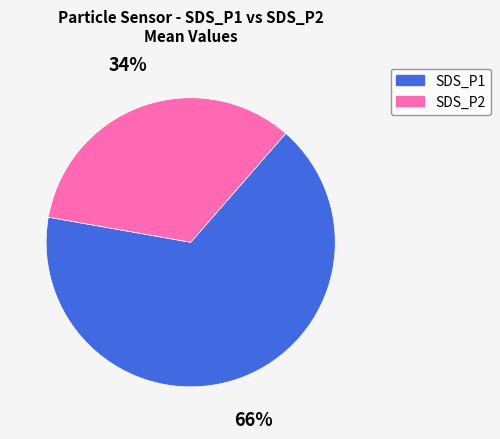

To the nearest percent, what portion does SDS_P1 represent?

66%